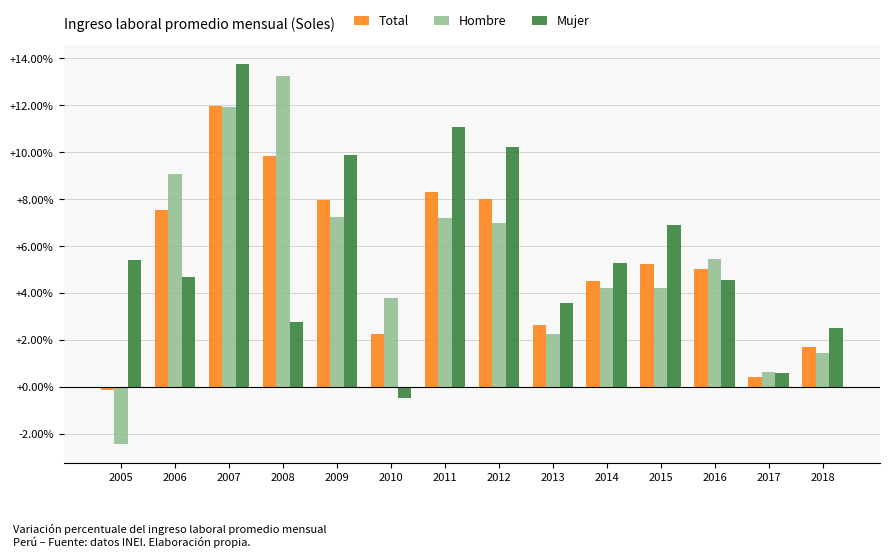

How many positive values does the Hombre series have?

13